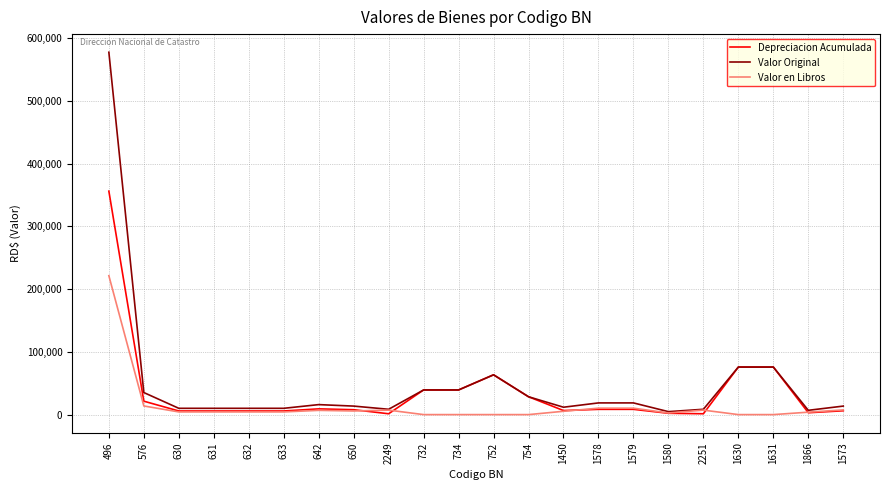

Where does the Depreciacion Acumulada series first go above 8389?

496